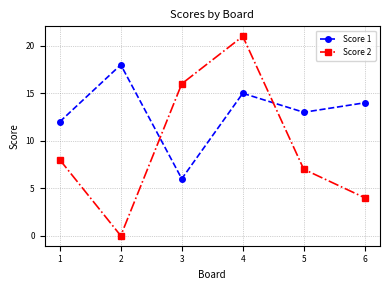

What is the difference between the Score 1 values at 1 and 2?

6